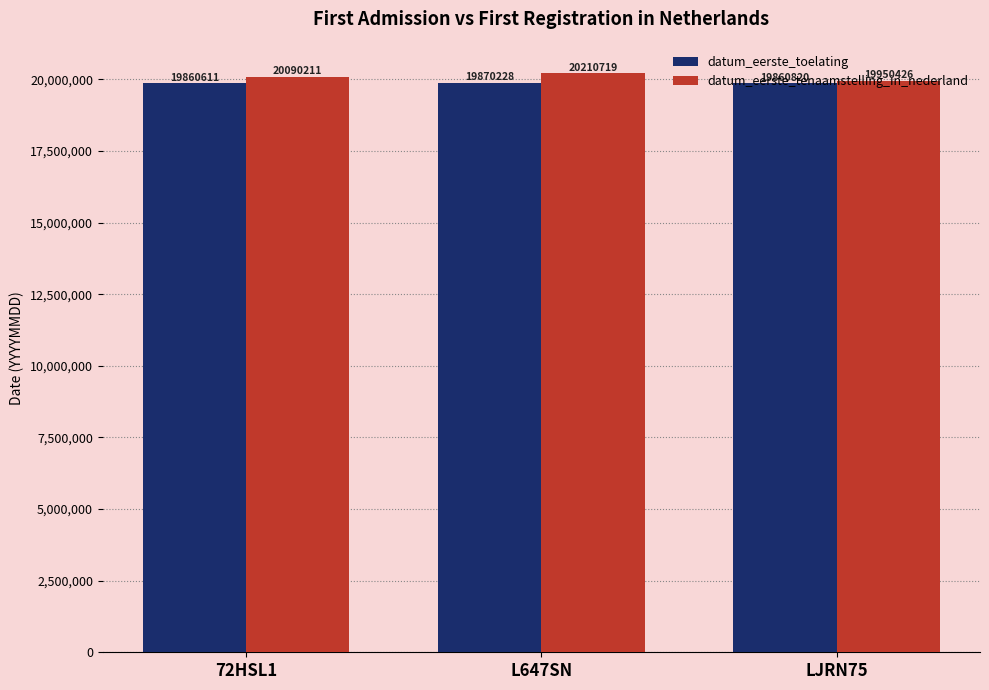

Is it true that datum_eerste_toelating equals 25968948 at L647SN?

False